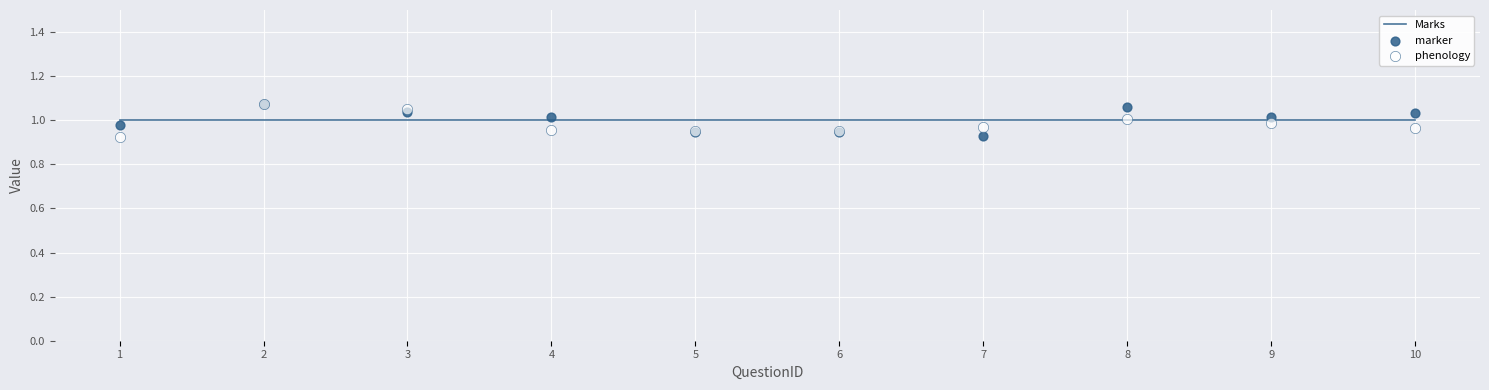

Is the value of marker at 9 greater than the value of Marks at 7?

Yes